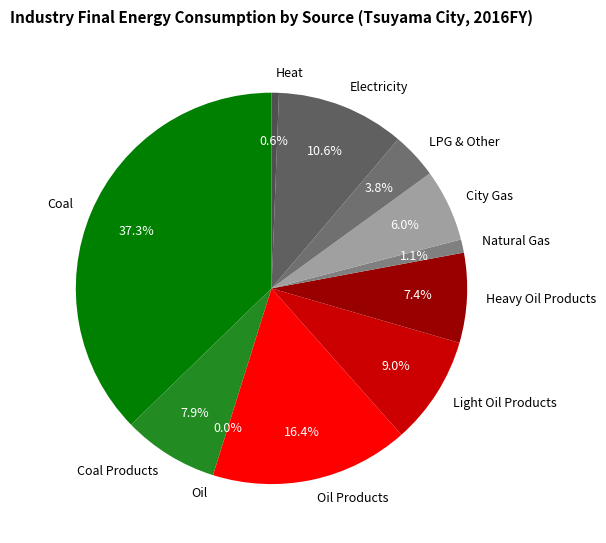

Combined, what portion of the pie is Natural Gas and Coal?

38.4%